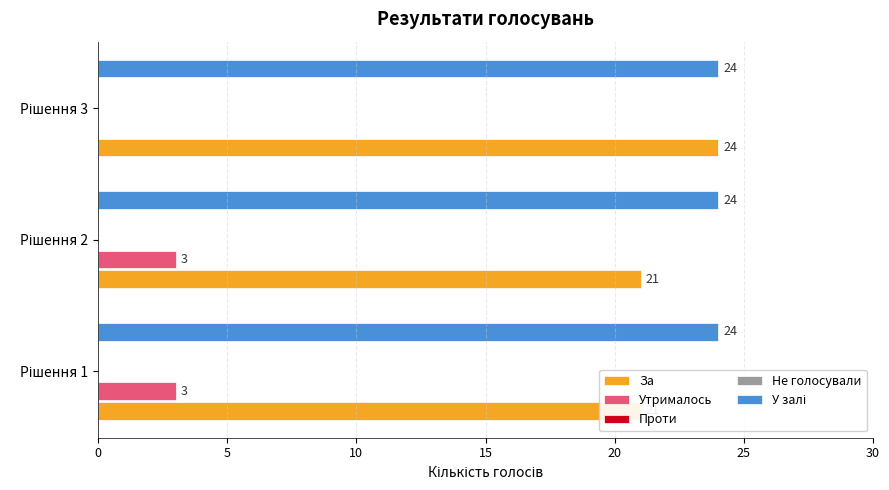

List the series in order of their peak value, highest first.

За, Утрималось, Не голосували, Проти, У залі